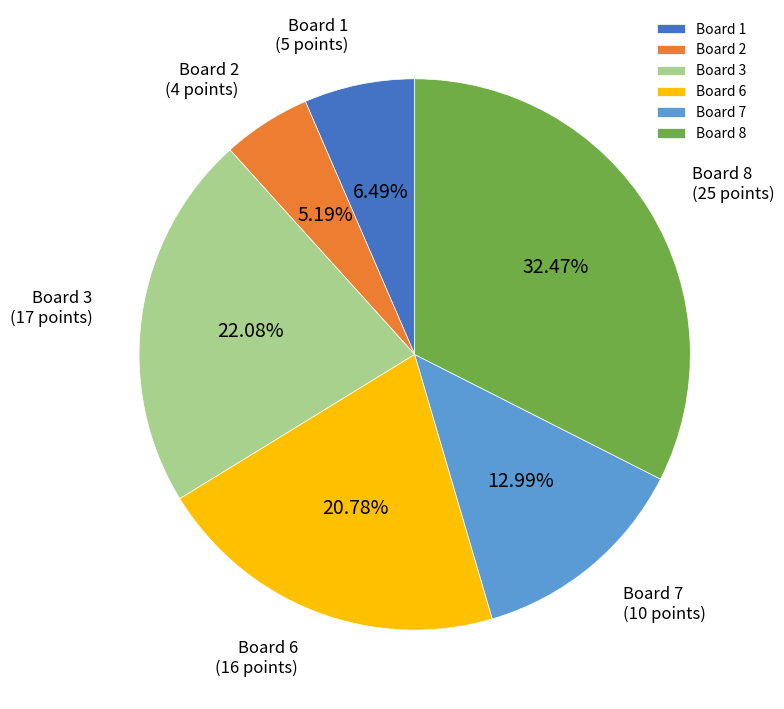

Combined, do Board 3 and Board 1 account for over 50%?

No